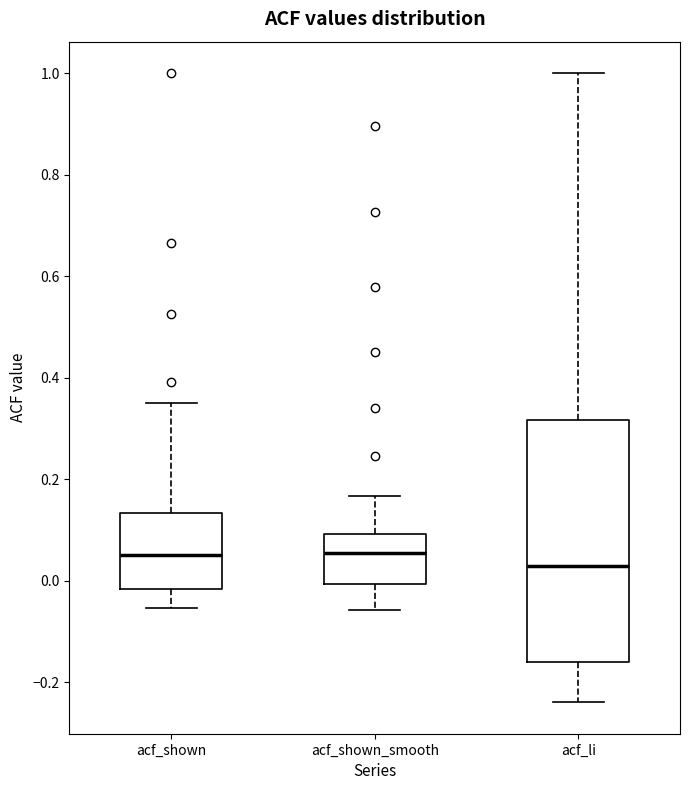

Reading left to right, transcribe this box plot: for each box, give where its median line is, the range the box spans, and where its two whiskers end, as read against the y-axis. The values are not printed on the chart, so give them approximately, as read against the axis.

acf_shown: median 0.06, box -0.02 to 0.14, whiskers -0.06 to 0.36
acf_shown_smooth: median 0.06, box 0.00 to 0.10, whiskers -0.06 to 0.16
acf_li: median 0.02, box -0.16 to 0.32, whiskers -0.24 to 1.00